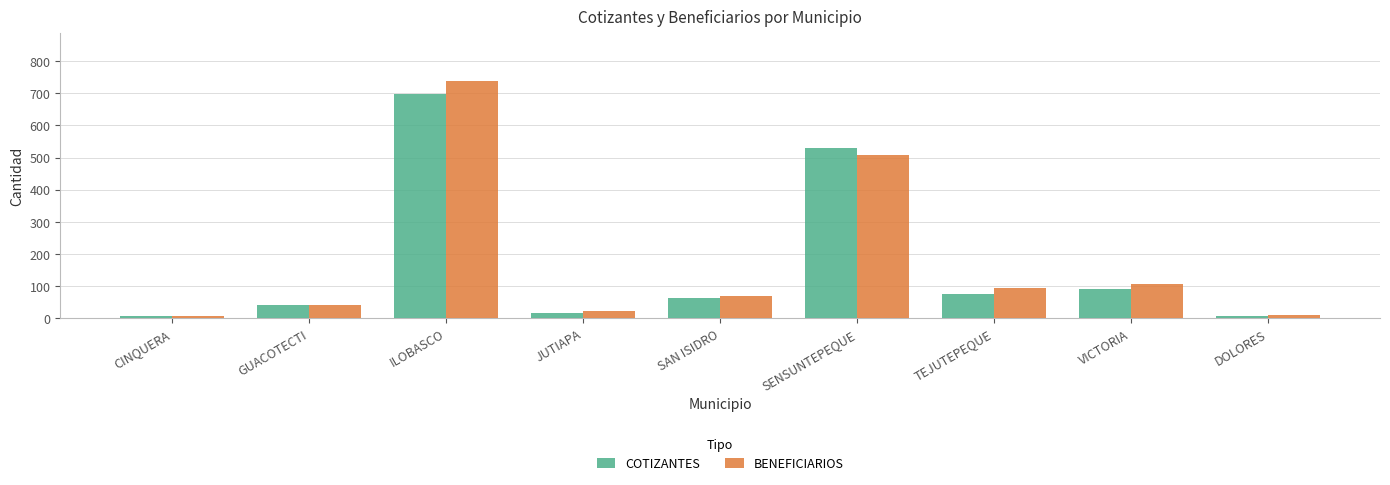

Which series has the largest range (max minus min)?

BENEFICIARIOS